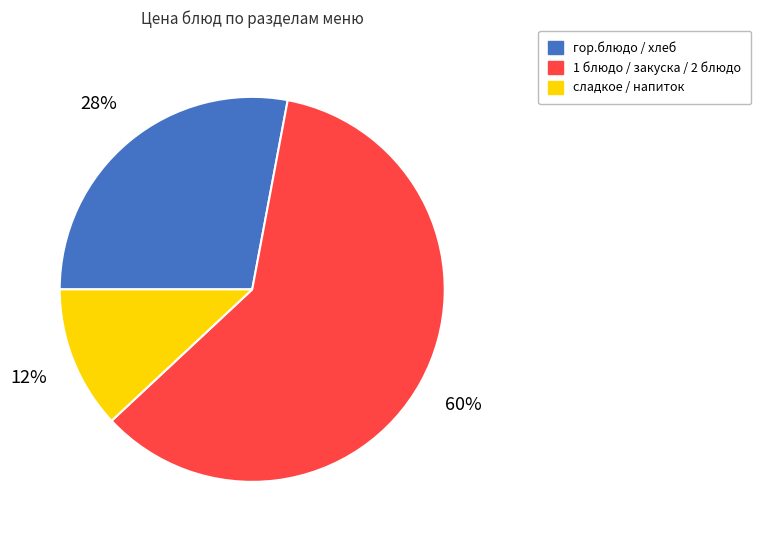

How many slices are in this pie chart?

3